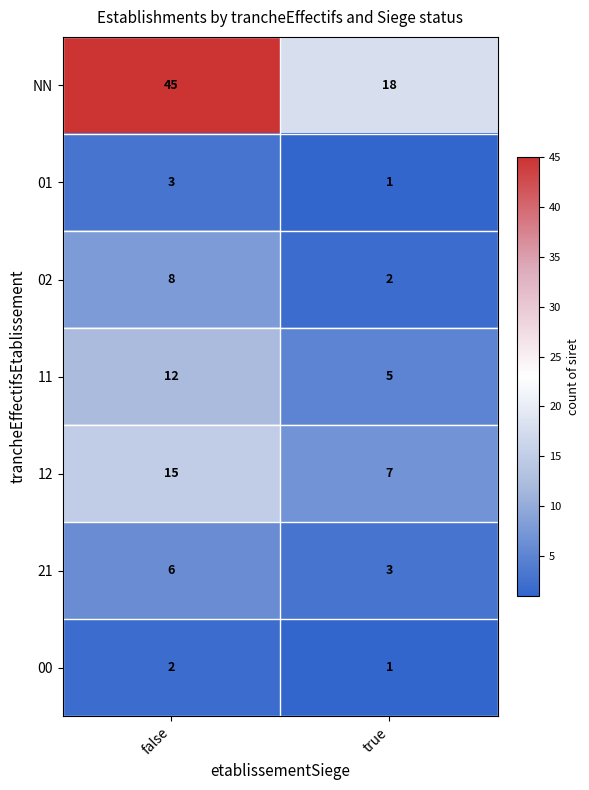

Where is 00 nearest to the value 1?

true